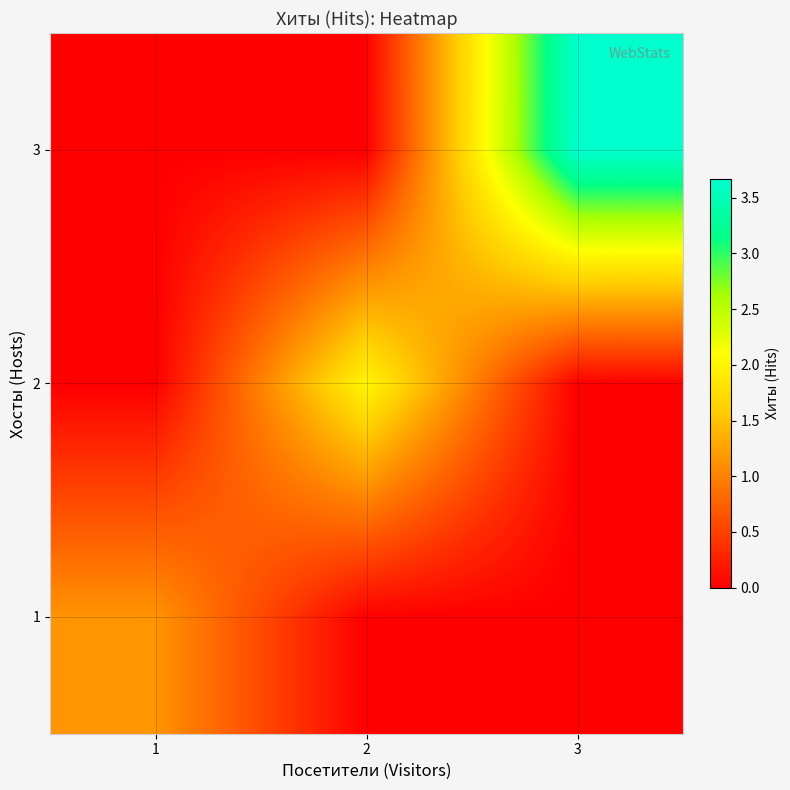

Reading left to right, what are all the values shown in this chart?

1: 1=1.2	2=0.0	3=0.0
2: 1=0.0	2=2.0	3=0.0
3: 1=0.0	2=0.0	3=3.7